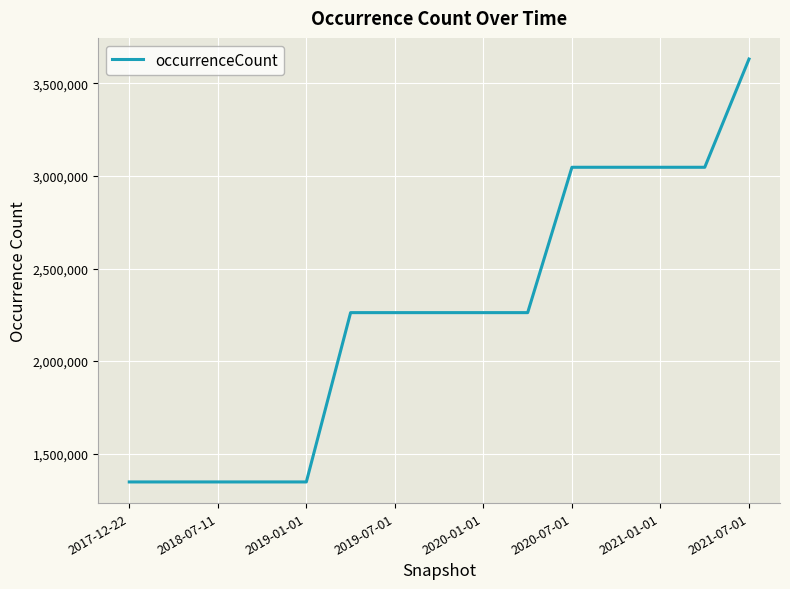

What is the difference between the maximum and minimum values?

2285408